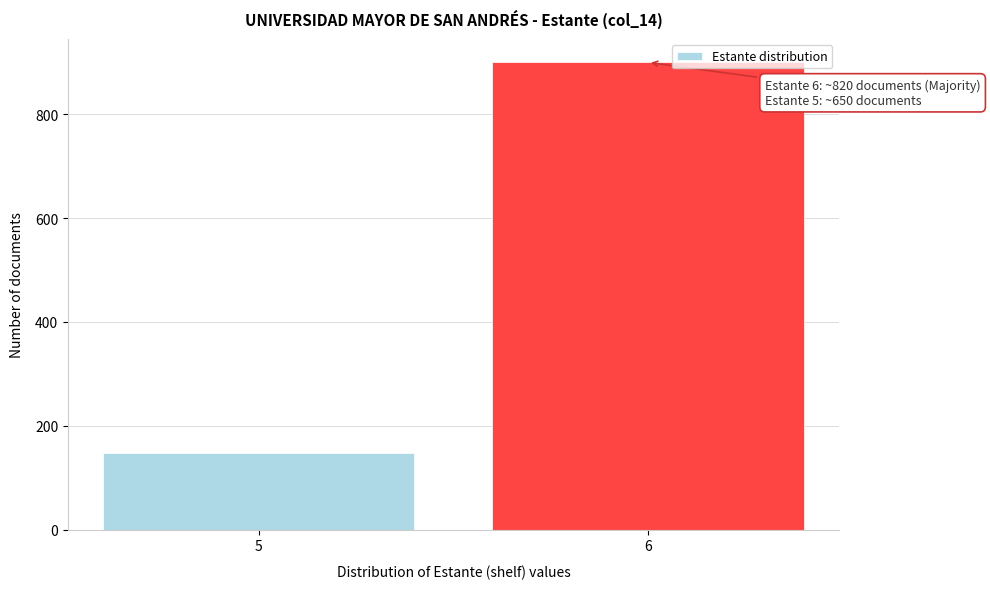

Reading left to right, extract all data points from this chart.

148	900